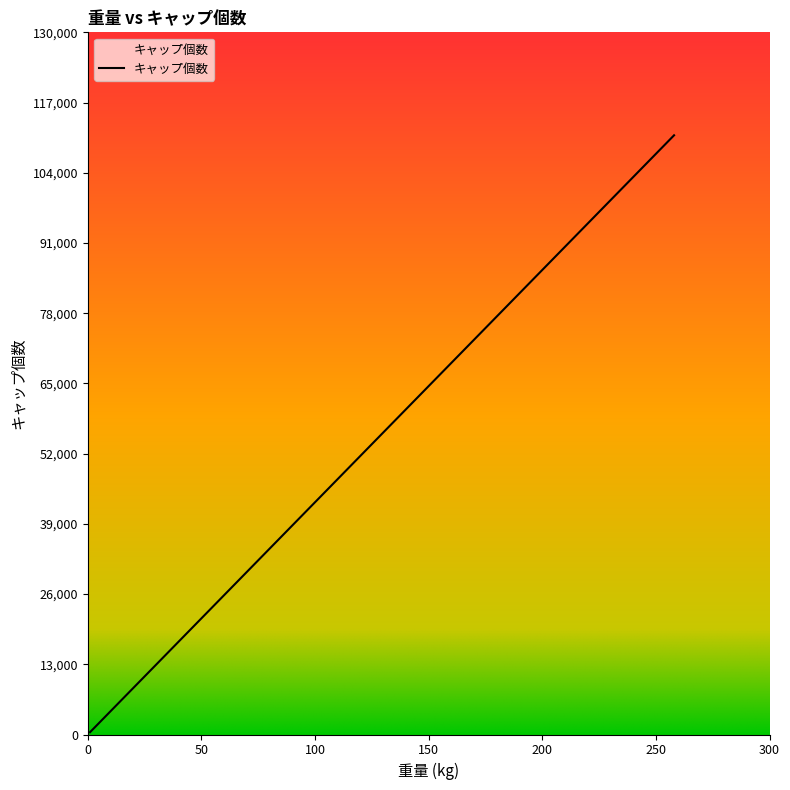

What is the smallest value displayed?

430